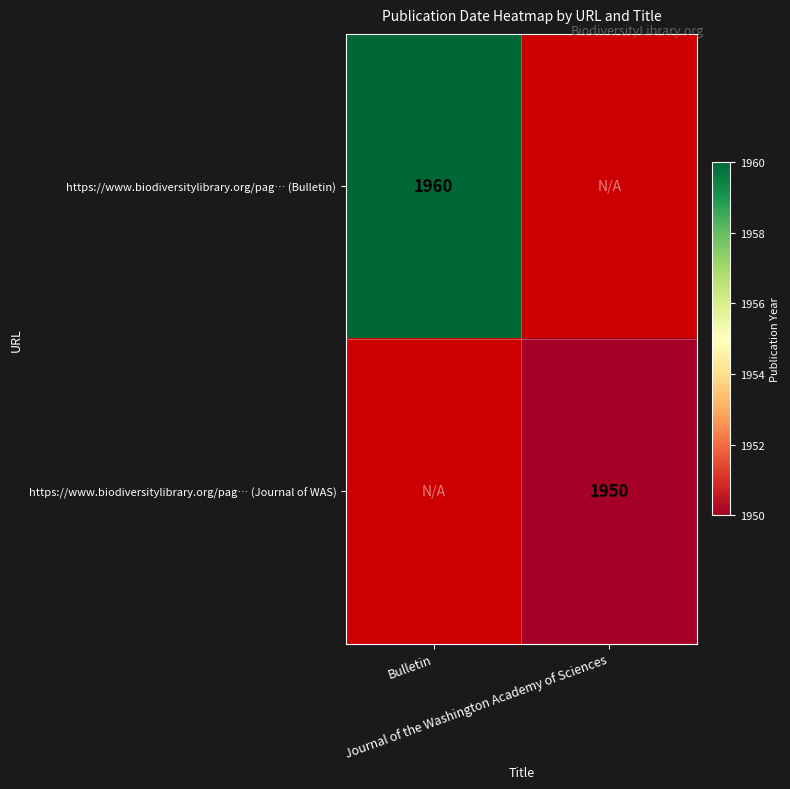

How many positive values does the https://www.biodiversitylibrary.org/pag… (Journal of WAS) series have?

1